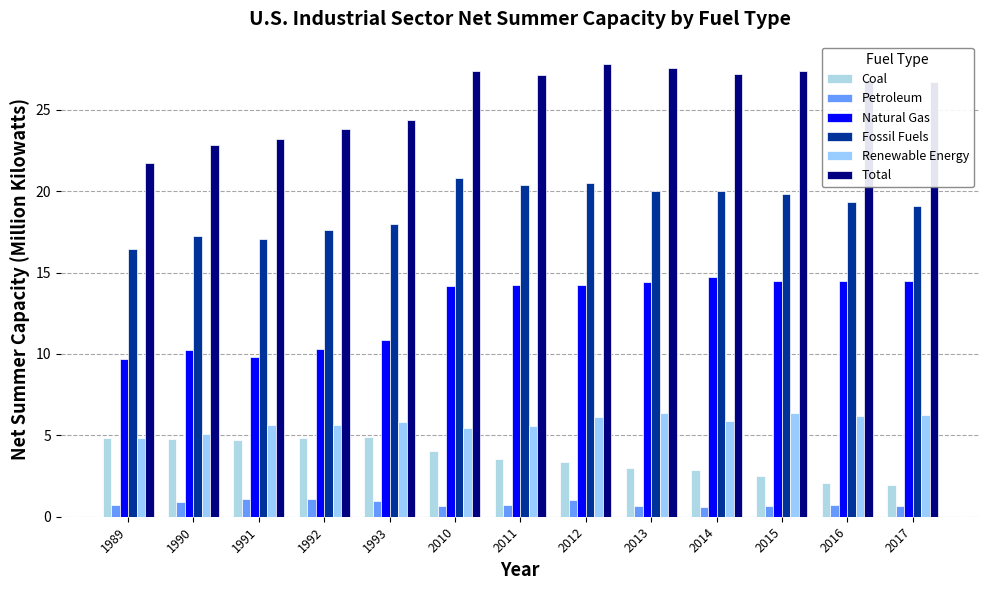

Which has a higher value, 2015 or 1992?

1992